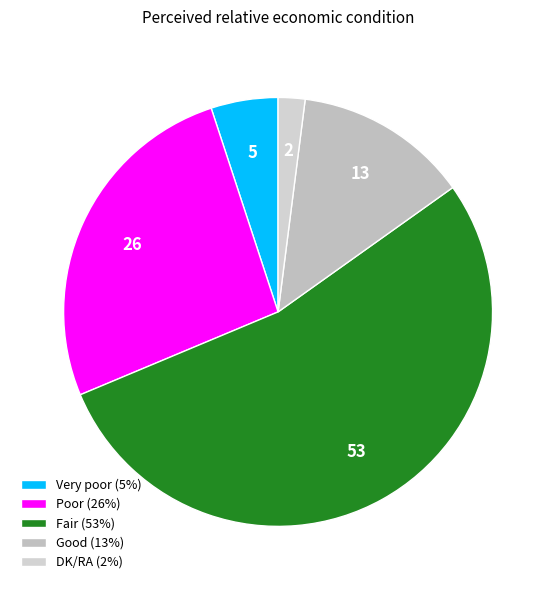

What is the smallest slice in the pie chart?

DK/RA (2%)